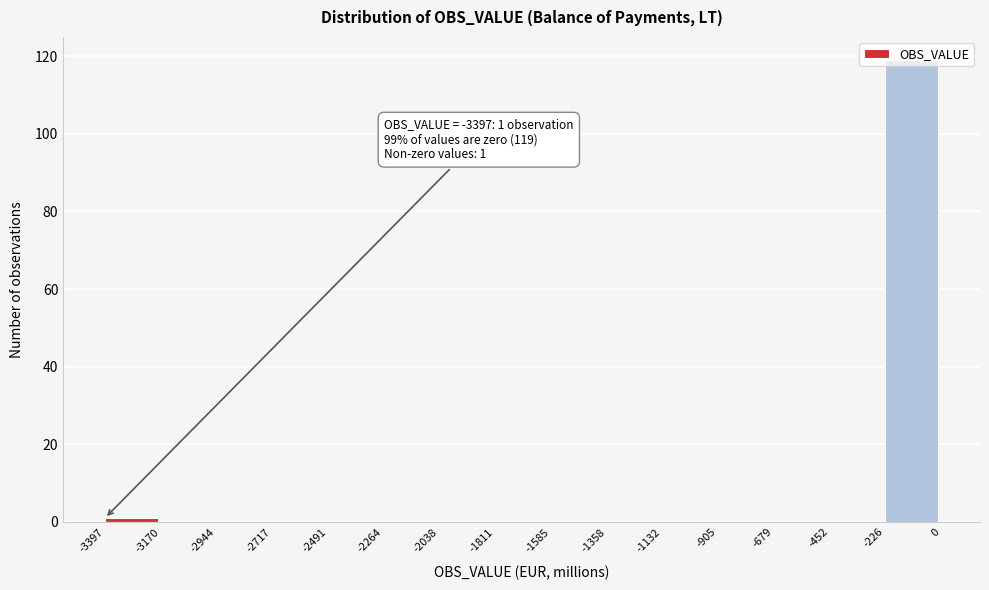

Which range on the x-axis has the tallest bar?

-226 to 0